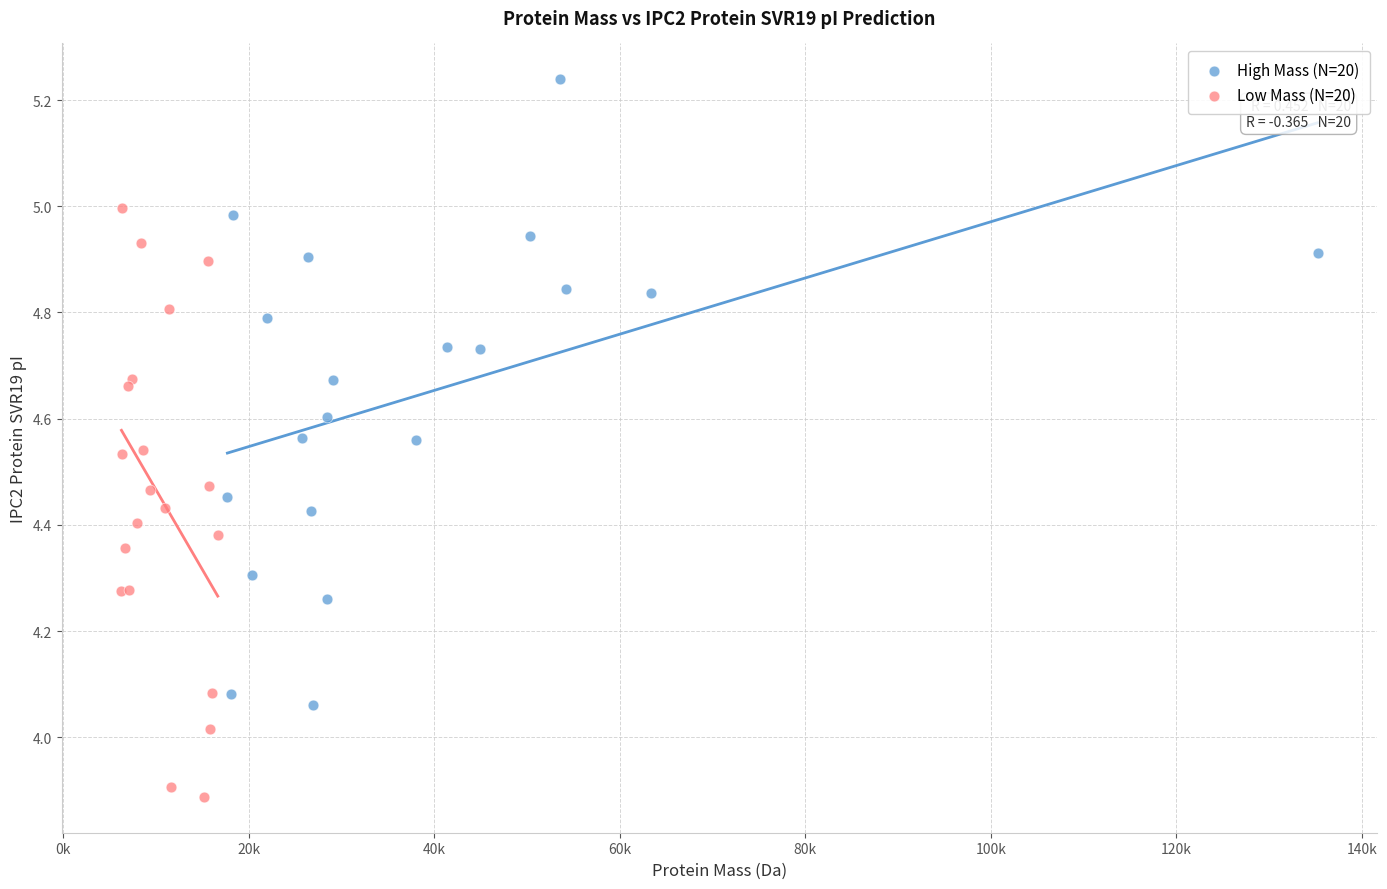

Which series reaches the minimum Y coordinate?

Low Mass (N=20)